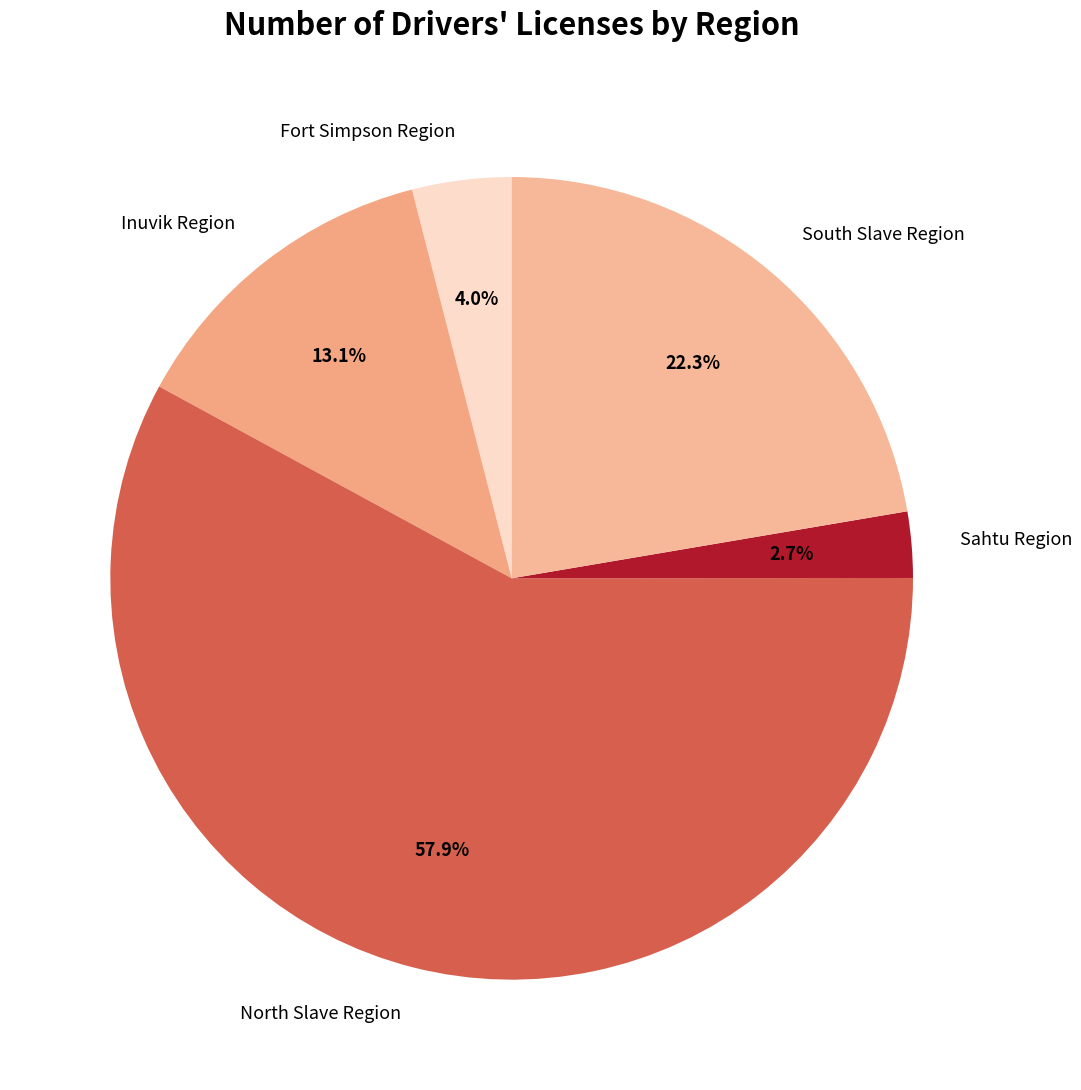

Approximately how many times larger is the value at Fort Simpson Region compared to Sahtu Region?

1.5